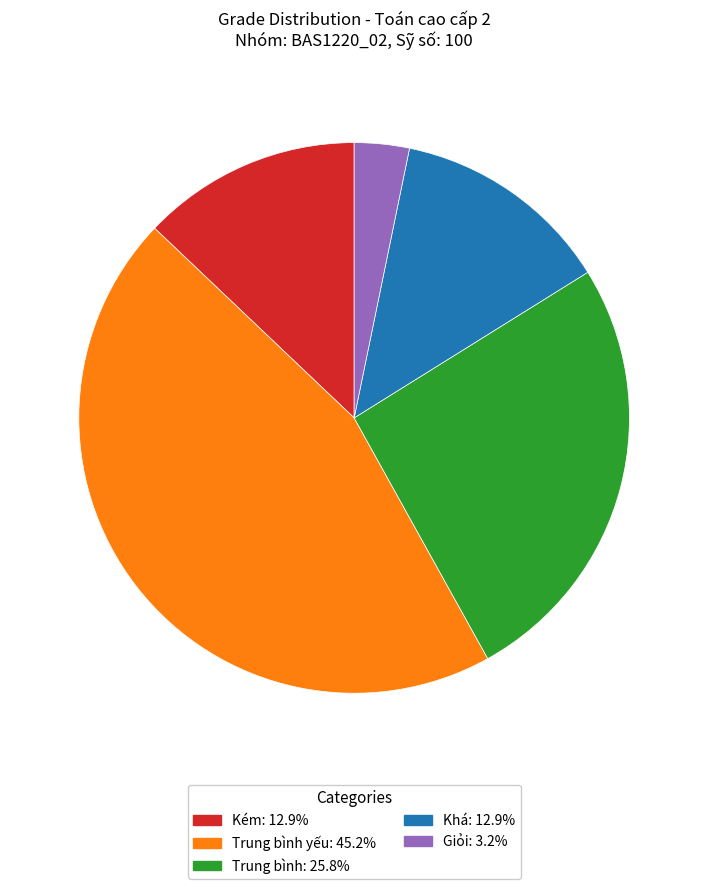

Does any single category account for the majority?

No